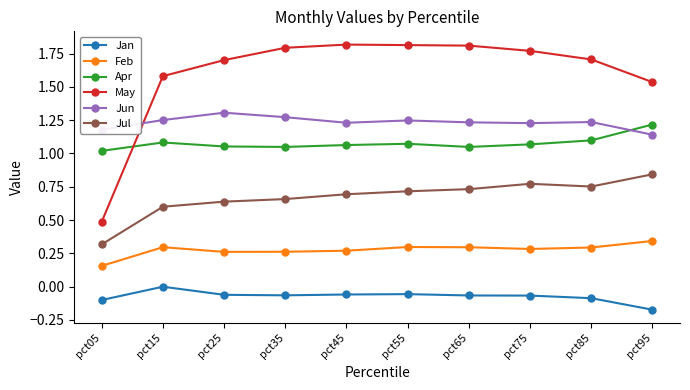

In Feb, how many points are higher than both neighbors (excluding endpoints)?

2